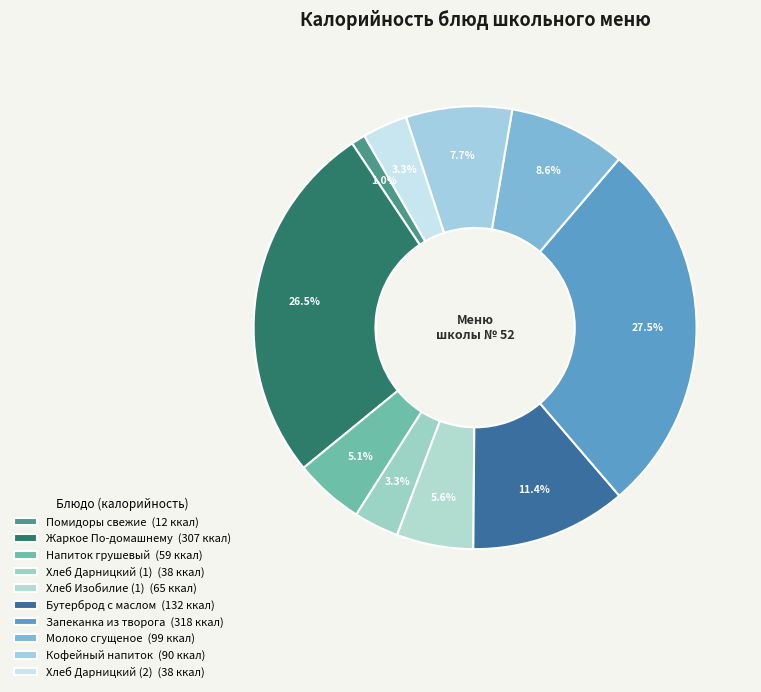

Which has a higher value, Жаркое По-домашнему or Молоко сгущеное?

Жаркое По-домашнему